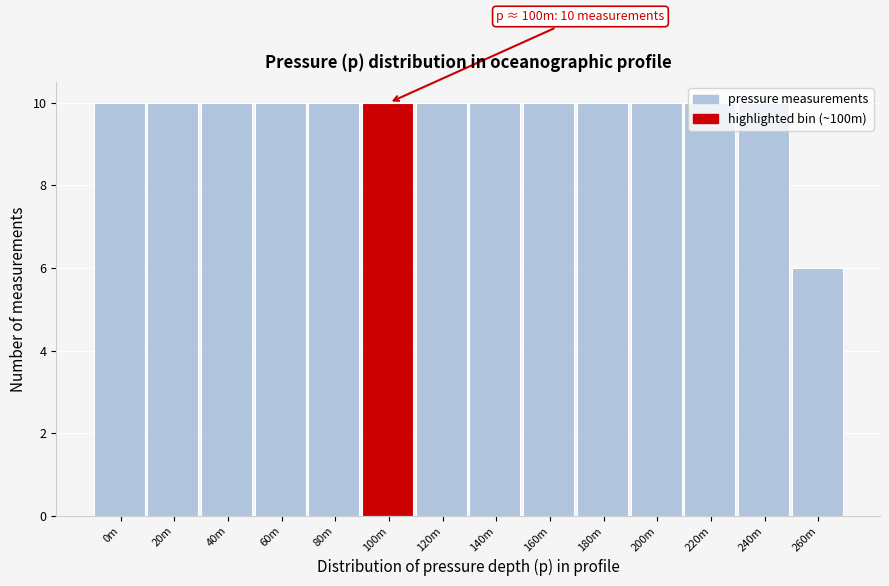

What is the smallest value displayed?

6